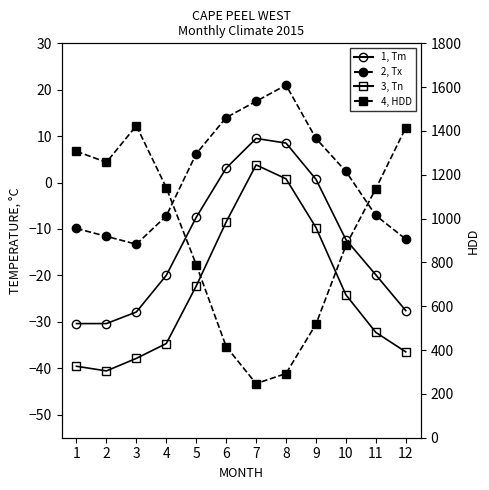

Which category has the lowest value across all series?

2